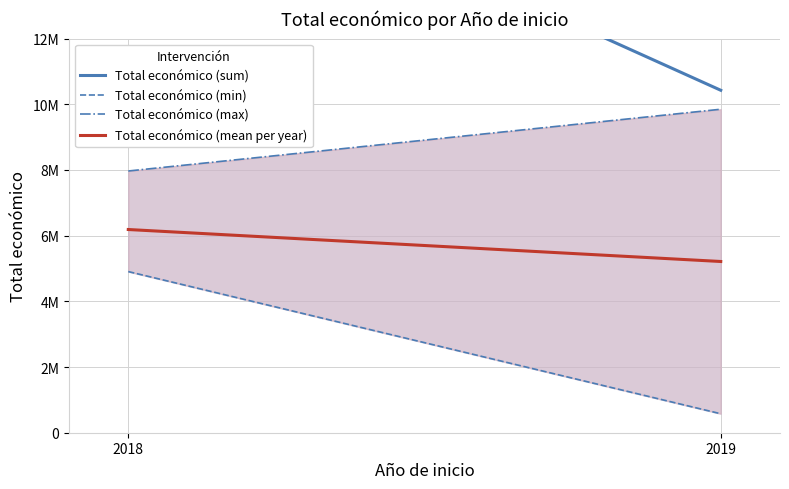

What is the difference between the values at 2018 and 2018?

2281736